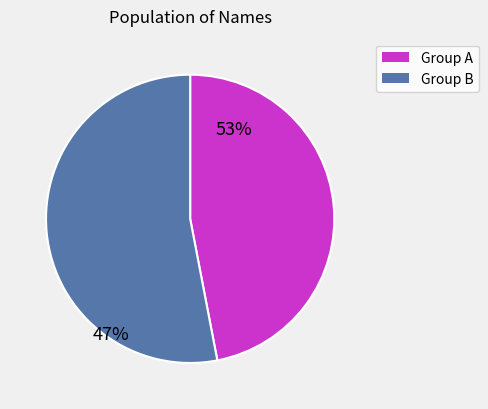

Is there a majority slice in this chart?

Yes